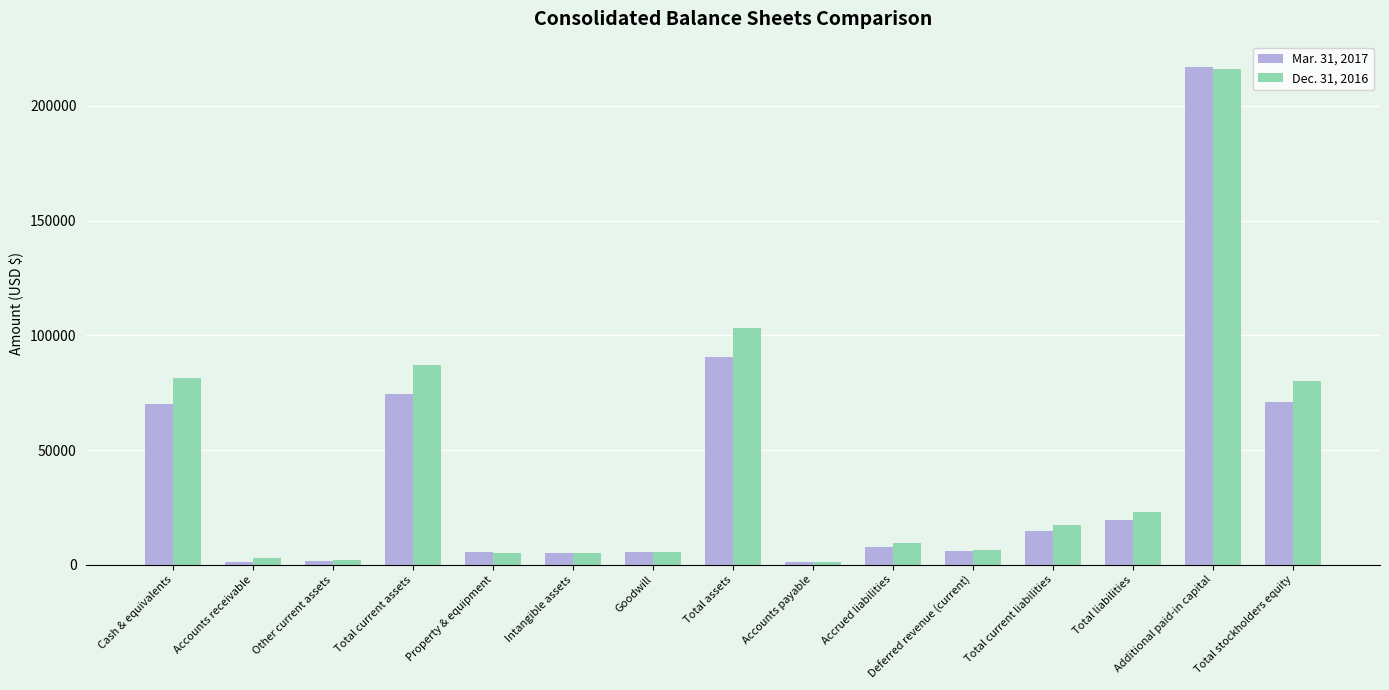

Is it true that Mar. 31, 2017 equals 70197 at Cash & equivalents?

True